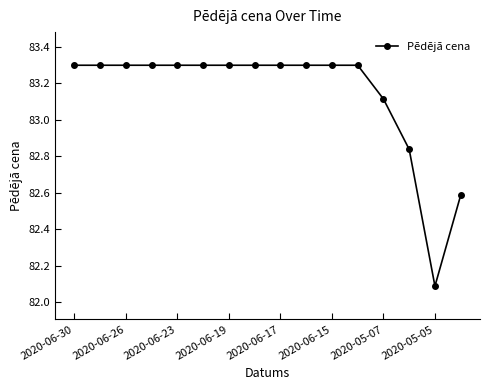

What is the value of the 2nd point from the left?

83.3